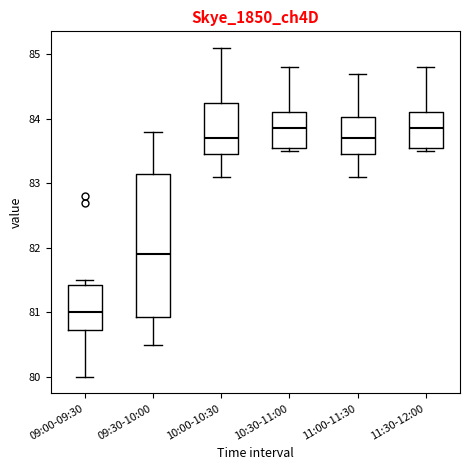

Which box is the tallest, from its lower edge to its upper edge?

09:30-10:00